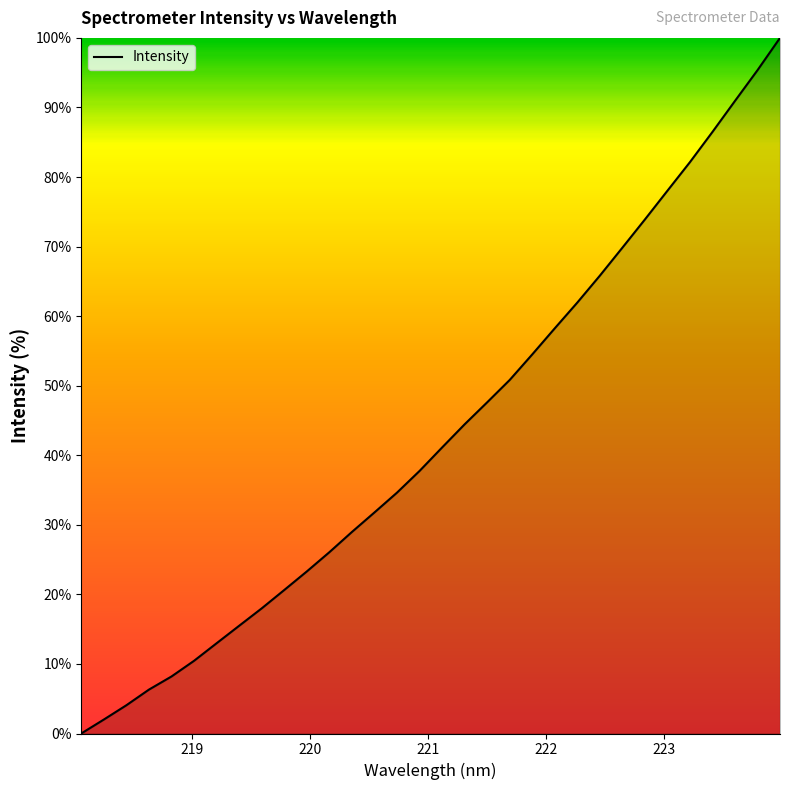

Reading left to right, what are all the values shown in this chart?

0.0	2.0	4.1	6.3	8.2	10.5	13.0	15.5	18.0	20.6	23.3	26.1	29.0	31.8	34.6	37.7	41.1	44.5	47.6	50.8	54.5	58.3	62.0	65.8	69.8	73.9	78.0	82.1	86.5	90.9	95.4	100.0